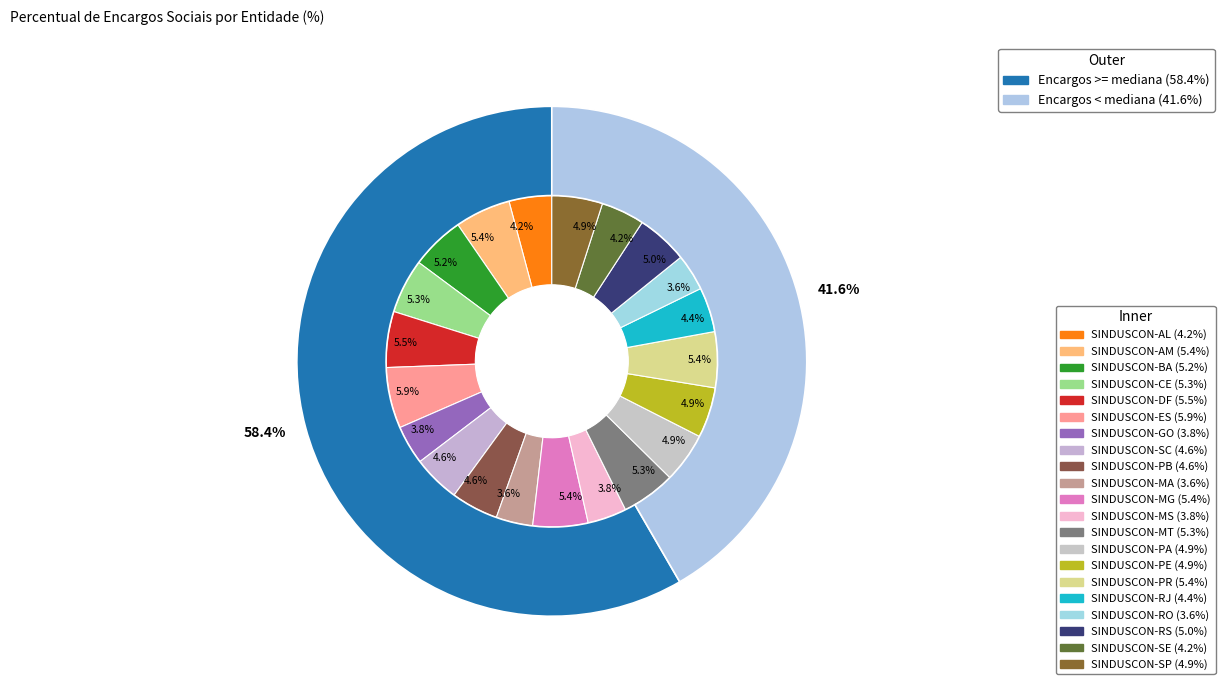

What percentage do SINDUSCON-DF and SINDUSCON-MS together represent?

9.3%